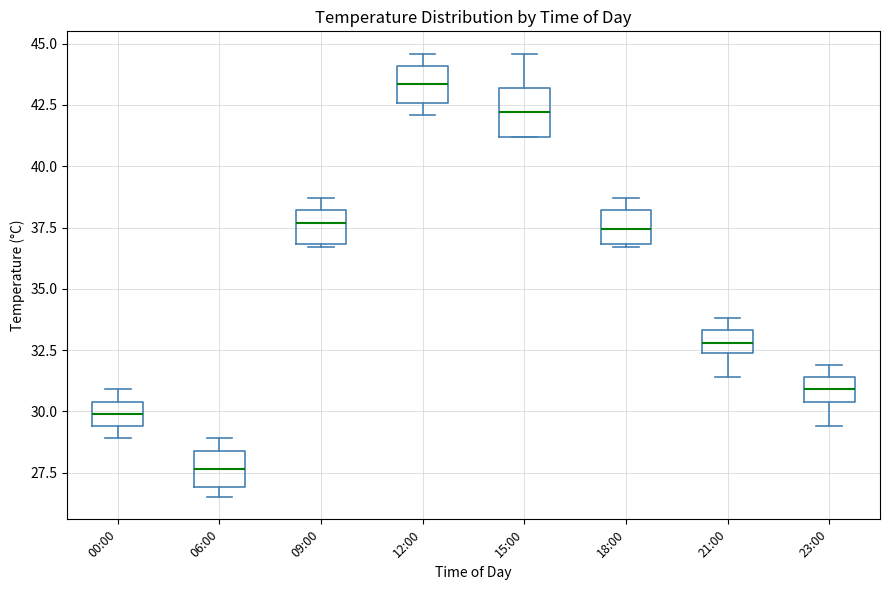

Which box is the tallest, from its lower edge to its upper edge?

15:00